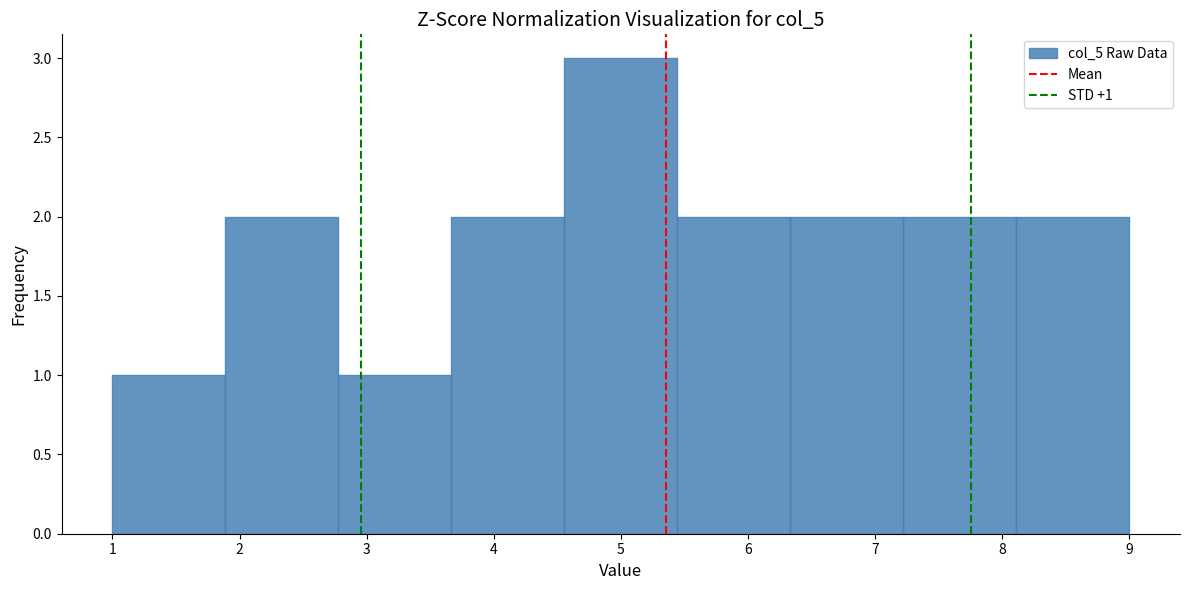

Which range on the x-axis has the tallest bar?

4.6 to 5.4